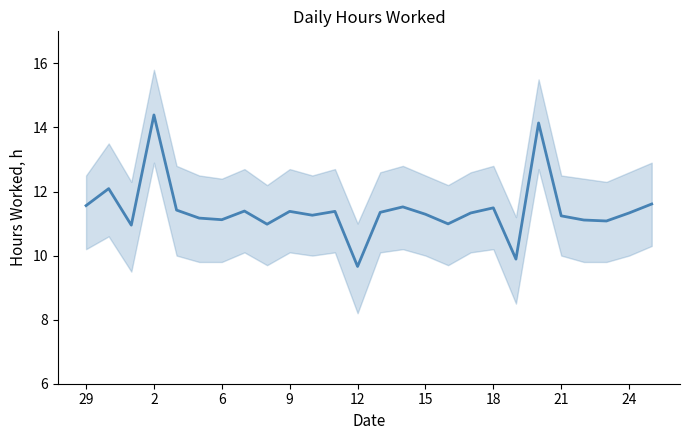

What is the label of the 15th point from the left?

14